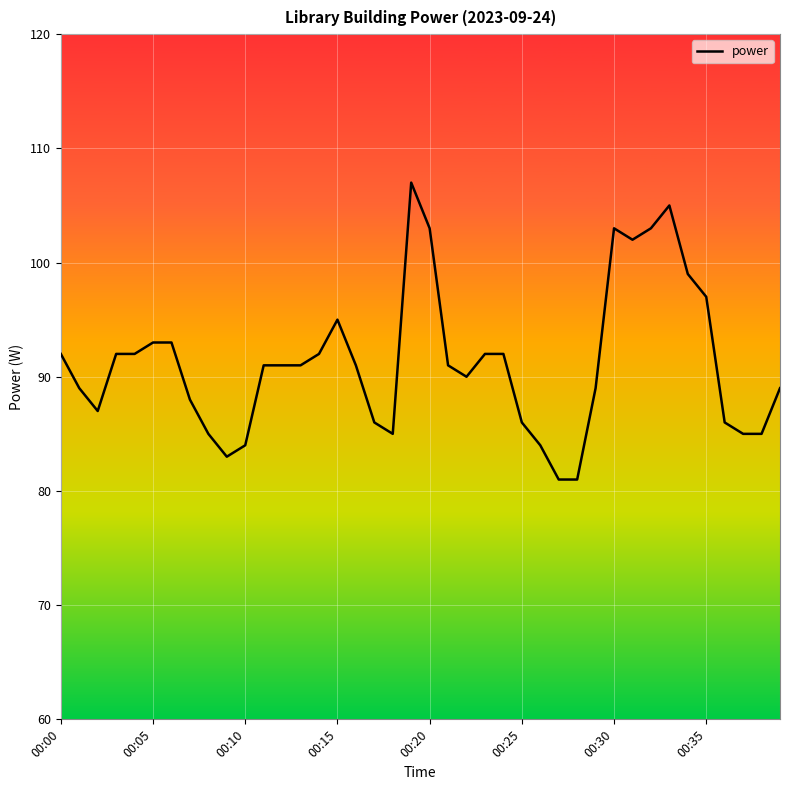

What is the minimum value shown in the chart?

81